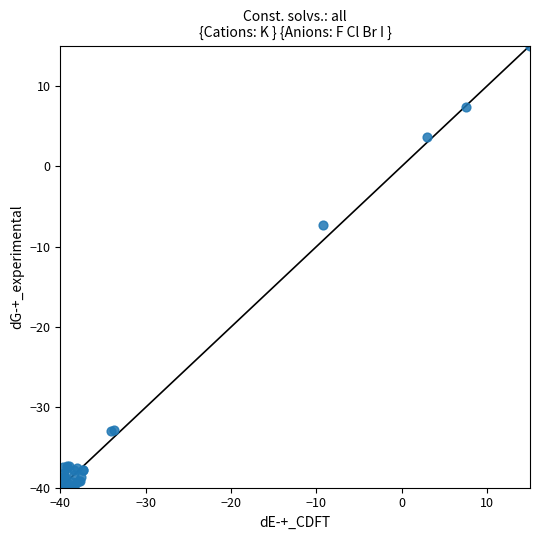

What Y value in the scatter plot is closest to -12?

-7.3